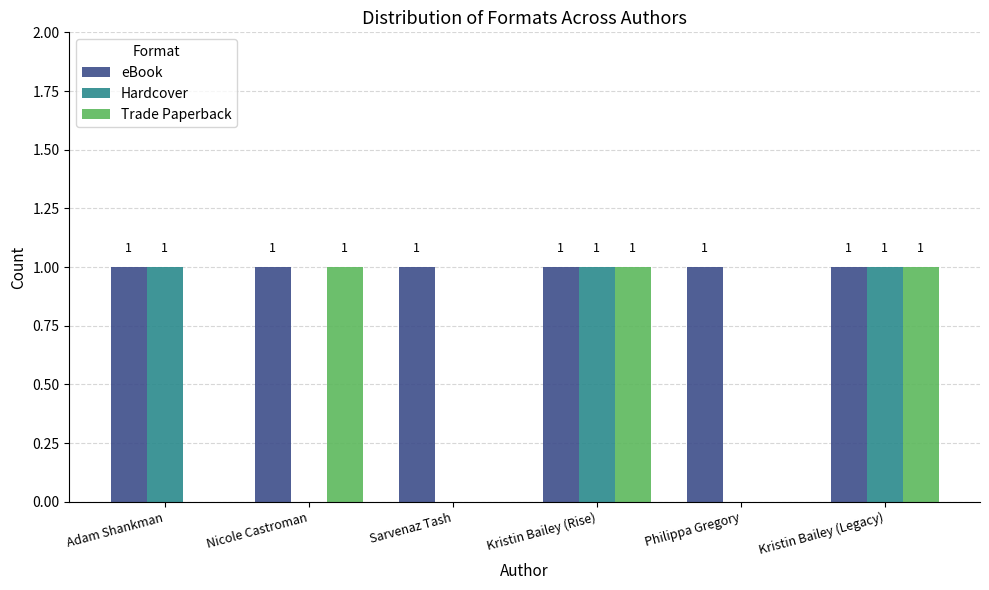

Which series changed the most between Adam Shankman and Kristin Bailey (Rise)?

Trade Paperback